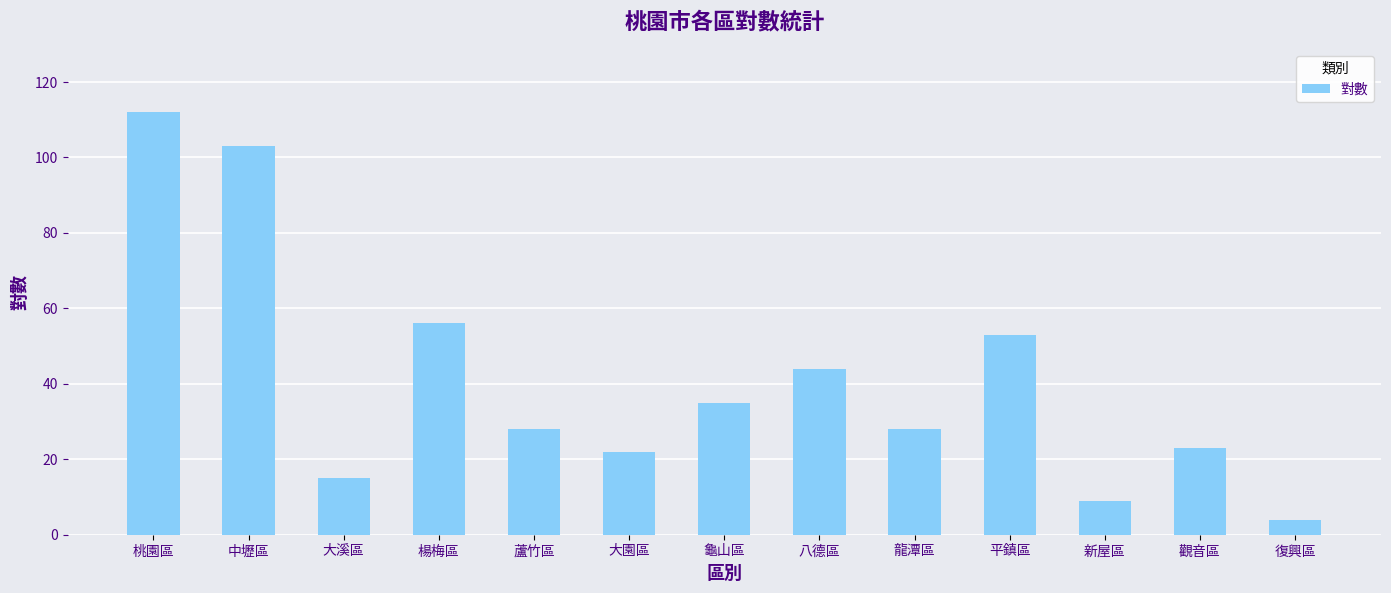

Are the bars horizontal?

No